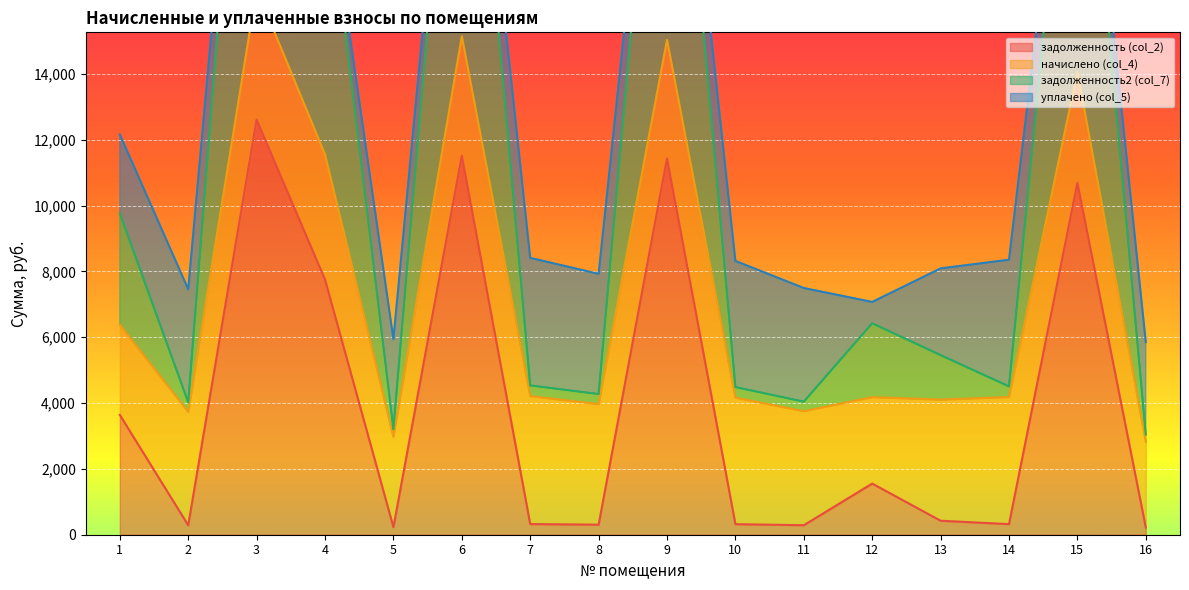

Does the chart display data point markers on the line(s)?

No